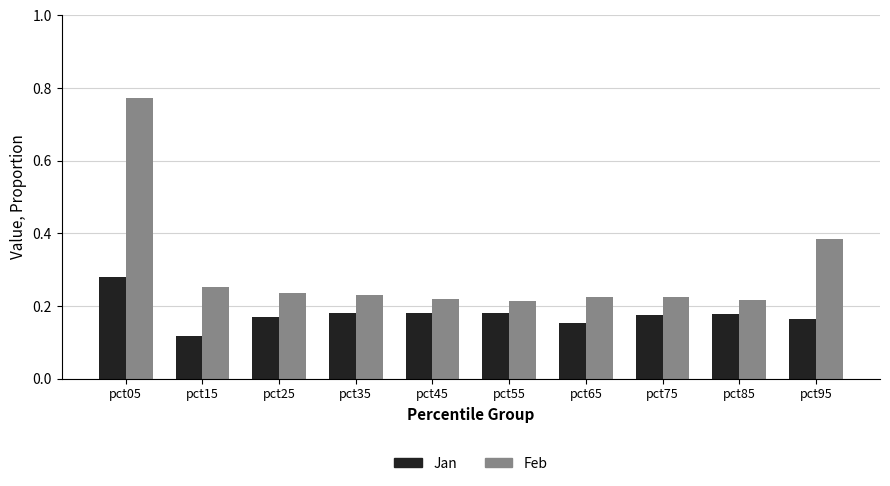

Rank the series at pct95 from highest to lowest value.

Feb, Jan